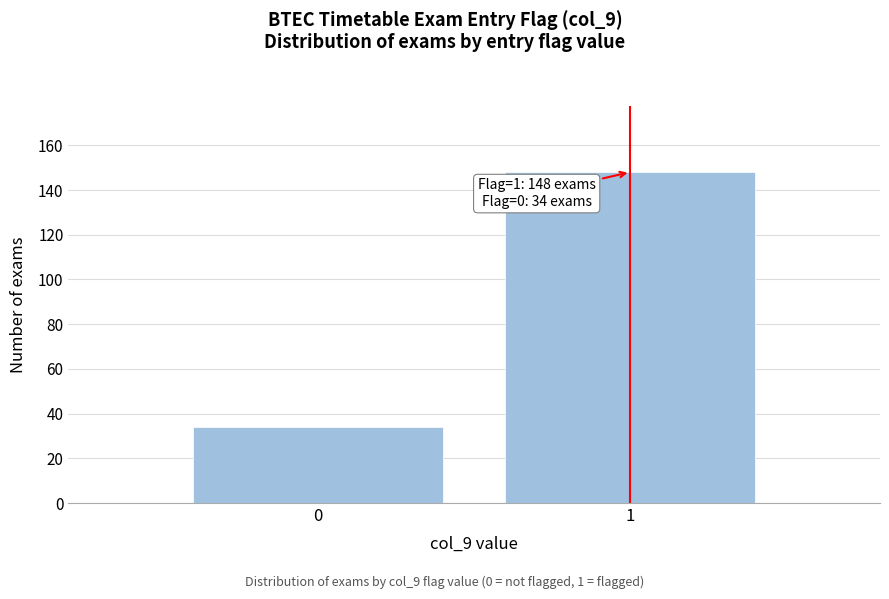

Reading right to left, list all the values displayed in this chart.

148	34